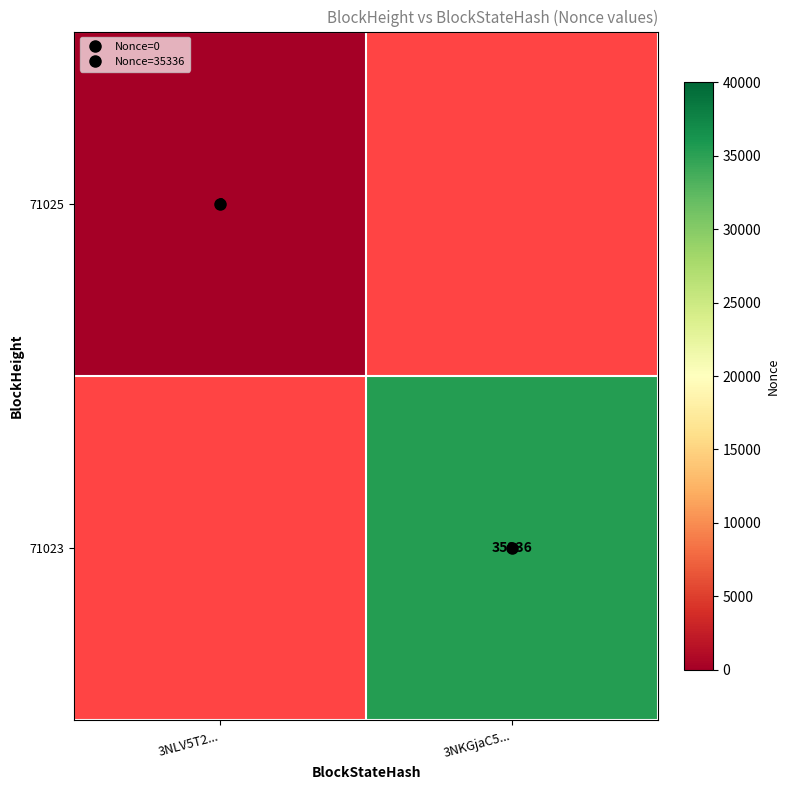

Which has a higher value, 3NLV5T2... or 3NKGjaC5...?

3NKGjaC5...